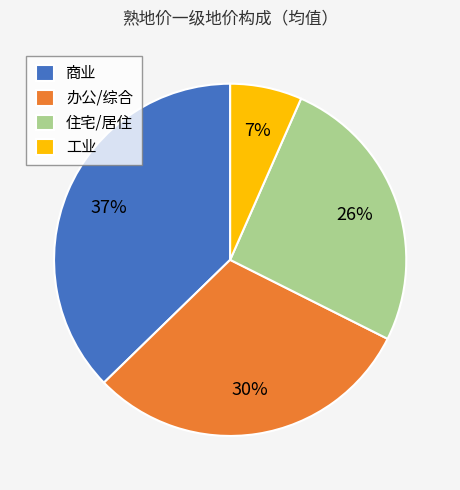

Which category has the smallest portion of the pie?

工业